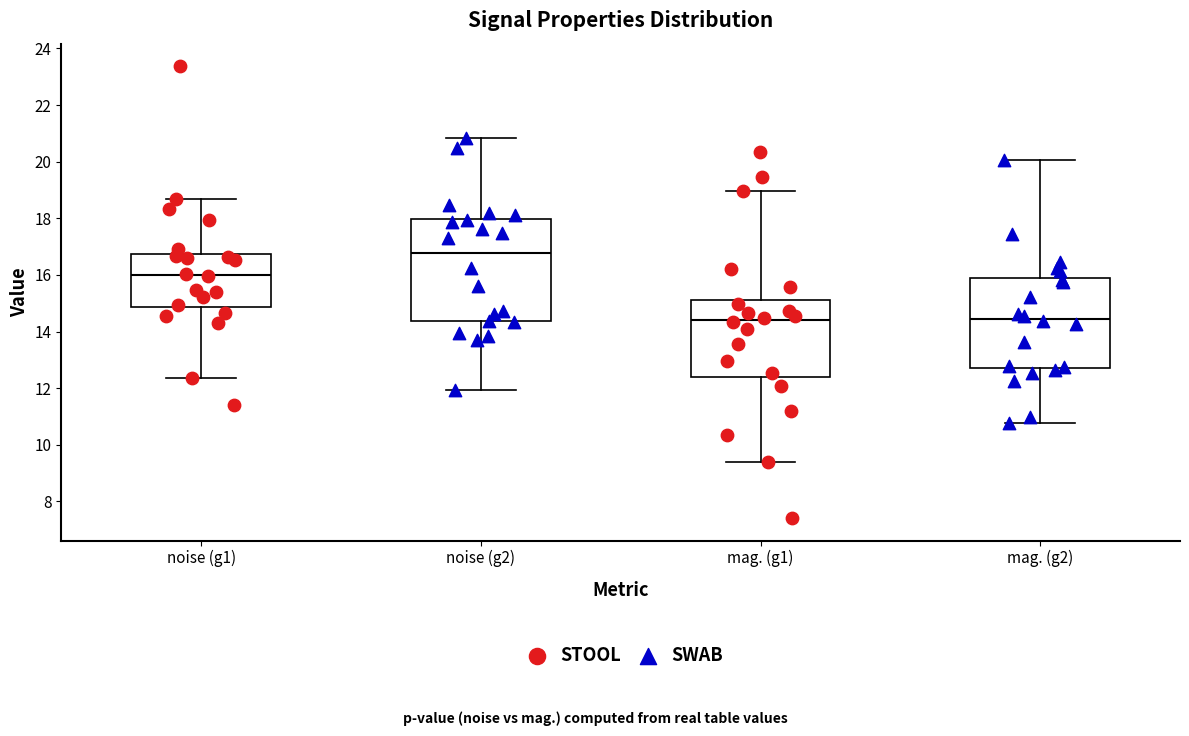

Comparing the boxes themselves (not the whiskers), which one is the tallest?

noise (g2)